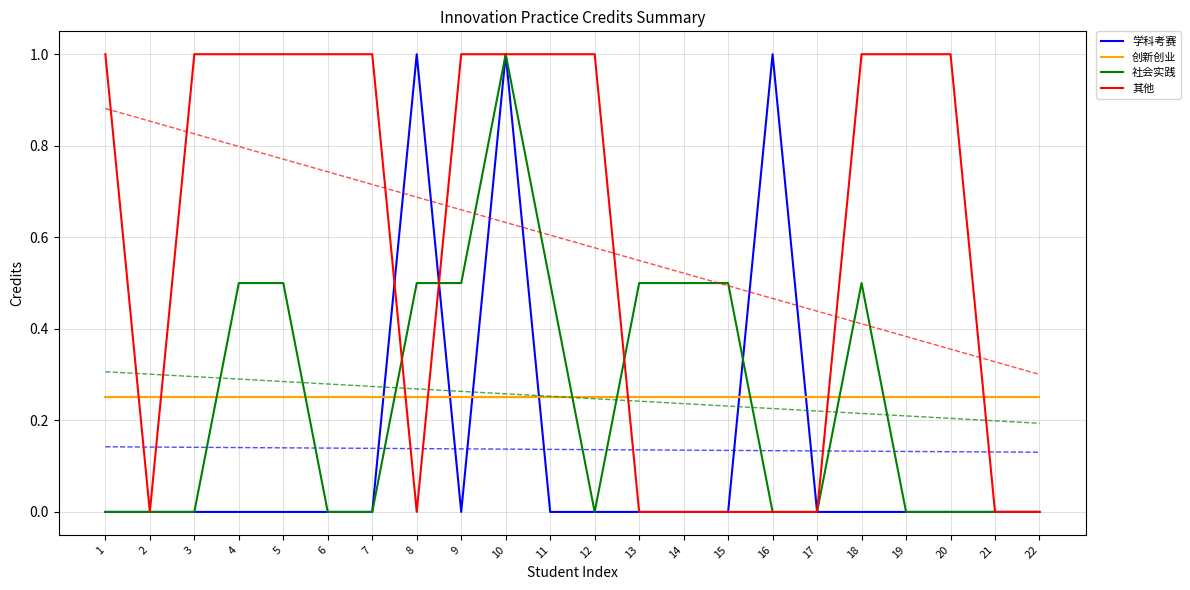

Reading right to left, list all the values displayed in this chart.

学科考赛: 0.0	0.0	0.0	0.0	0.0	0.0	1.0	0.0	0.0	0.0	0.0	0.0	1.0	0.0	1.0	0.0	0.0	0.0	0.0	0.0	0.0	0.0
创新创业: 0.2	0.2	0.2	0.2	0.2	0.2	0.2	0.2	0.2	0.2	0.2	0.2	0.2	0.2	0.2	0.2	0.2	0.2	0.2	0.2	0.2	0.2
社会实践: 0.0	0.0	0.0	0.0	0.5	0.0	0.0	0.5	0.5	0.5	0.0	0.5	1.0	0.5	0.5	0.0	0.0	0.5	0.5	0.0	0.0	0.0
其他: 0.0	0.0	1.0	1.0	1.0	0.0	0.0	0.0	0.0	0.0	1.0	1.0	1.0	1.0	0.0	1.0	1.0	1.0	1.0	1.0	0.0	1.0